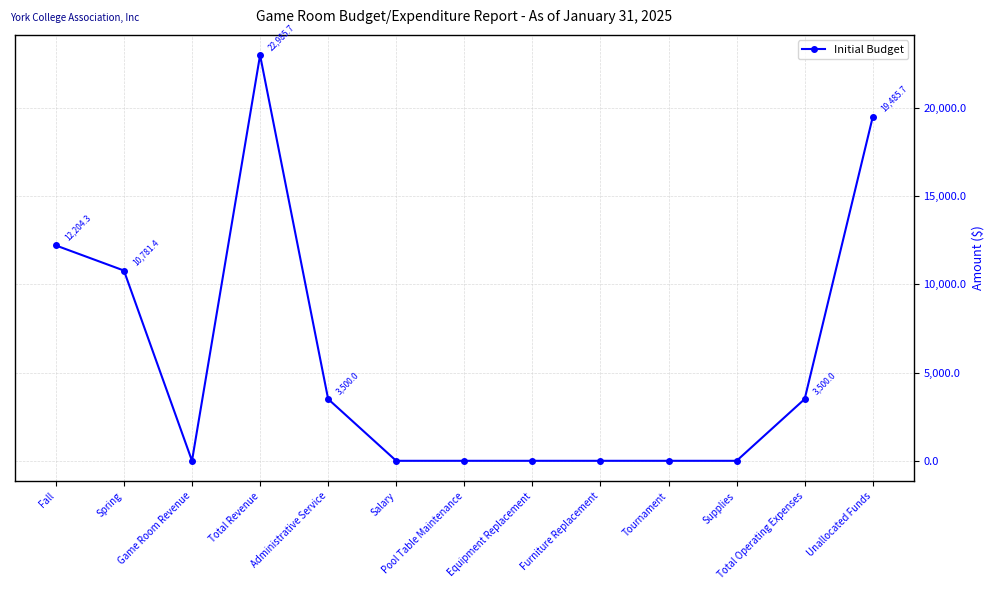

Is it true that the value at Fall is 12204.3?

True